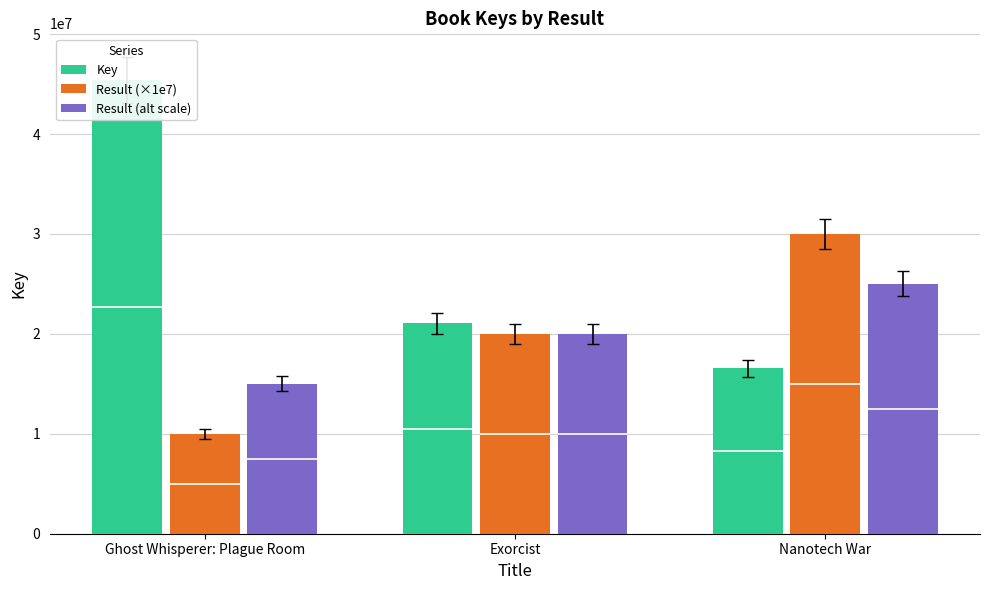

At which label does Result (alt scale) first exceed 20000000?

Nanotech War